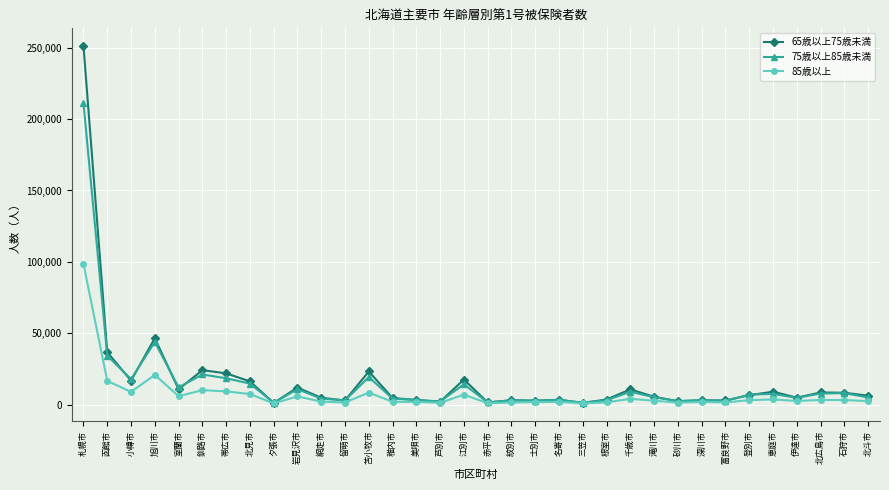

True or false: 65歳以上75歳未満 has a value of 23180 at 苫小牧市.

True